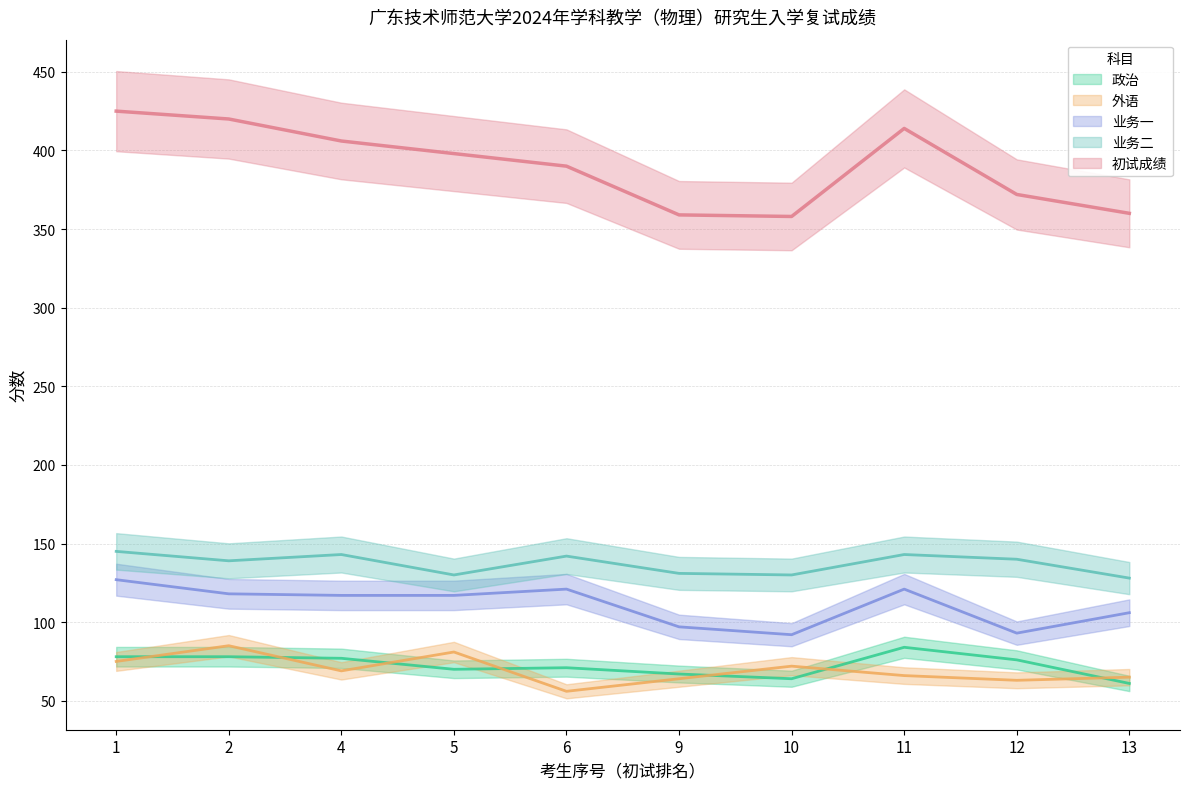

True or false: 业务二 has a value of 128 at 13.

True